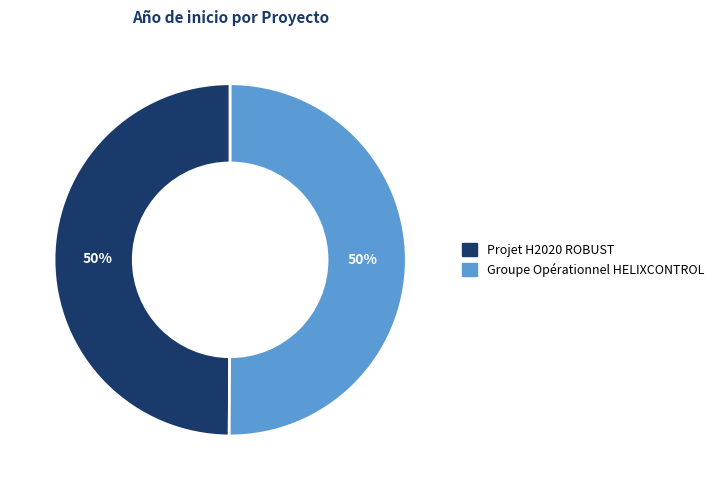

To the nearest percent, what portion does Groupe Opérationnel HELIXCONTROL represent?

50%